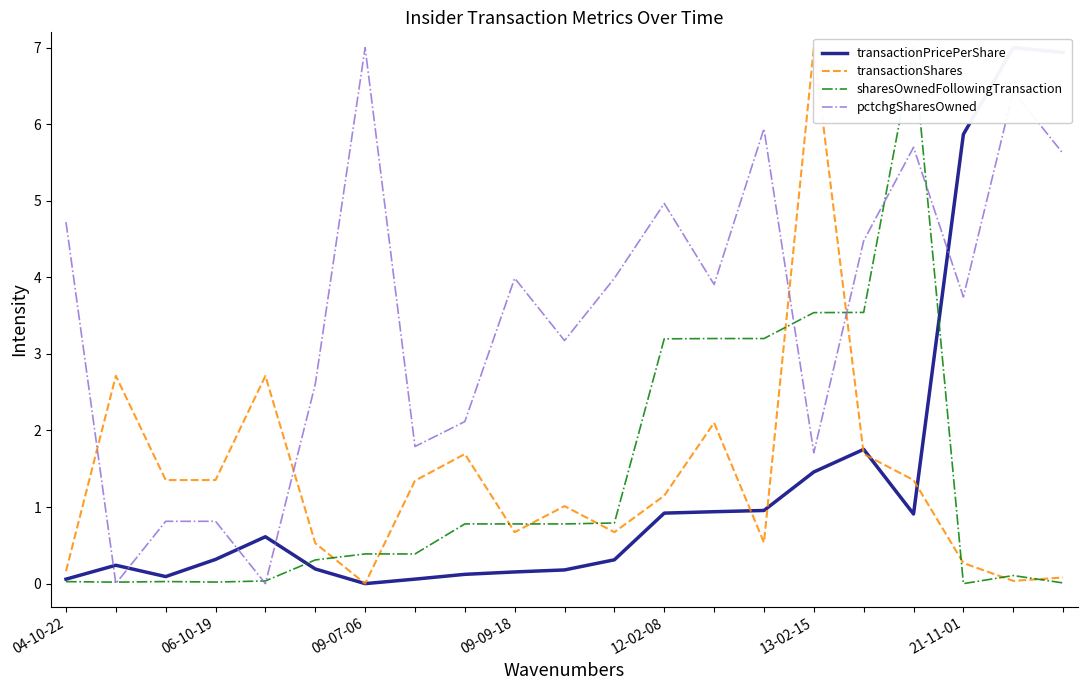

What is the highest value of the pctchgSharesOwned series?

7.0